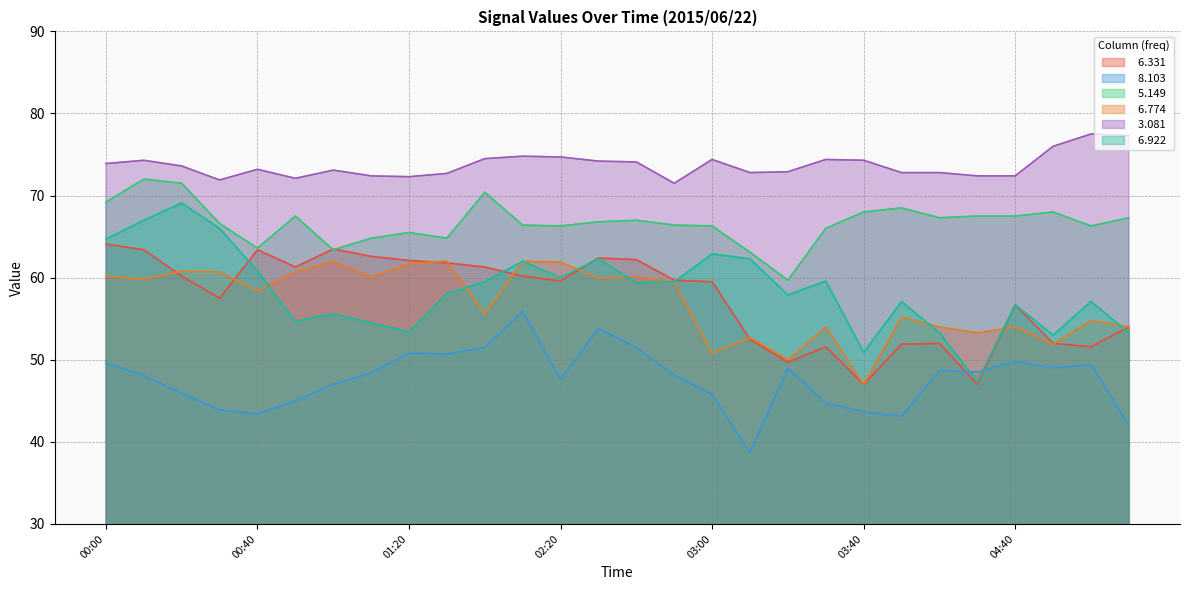

List the labels in order of   6.922 value, largest first.

00:20, 00:10, 00:30, 00:00, 03:00, 02:30, 03:10, 01:50, 00:40, 02:20, 03:30, 01:40, 02:50, 02:40, 01:30, 03:20, 03:50, 05:00, 04:40, 01:00, 00:50, 01:10, 01:20, 04:00, 05:10, 04:50, 03:40, 04:10